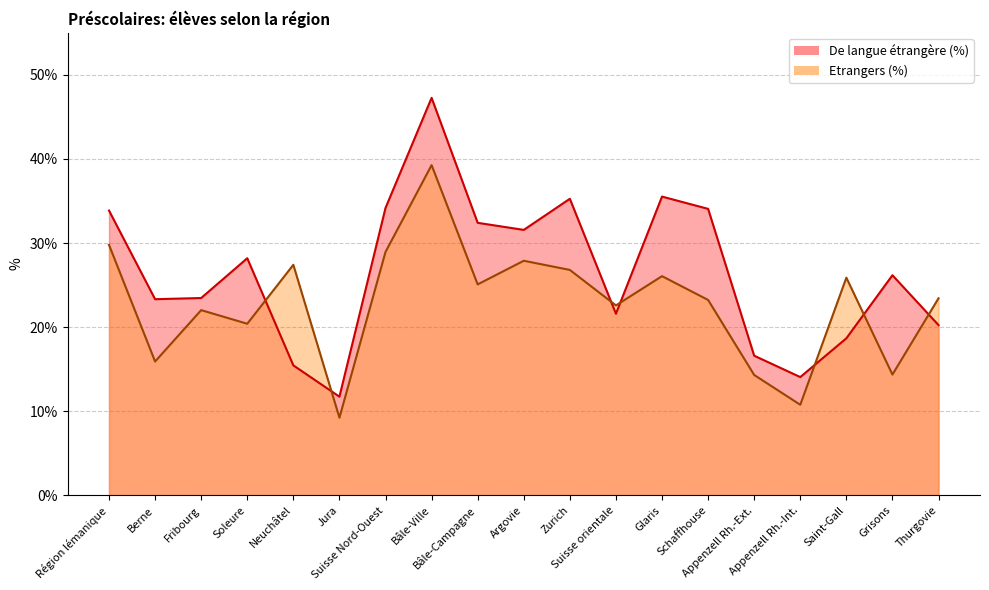

What is the minimum value shown in the chart?

9.2